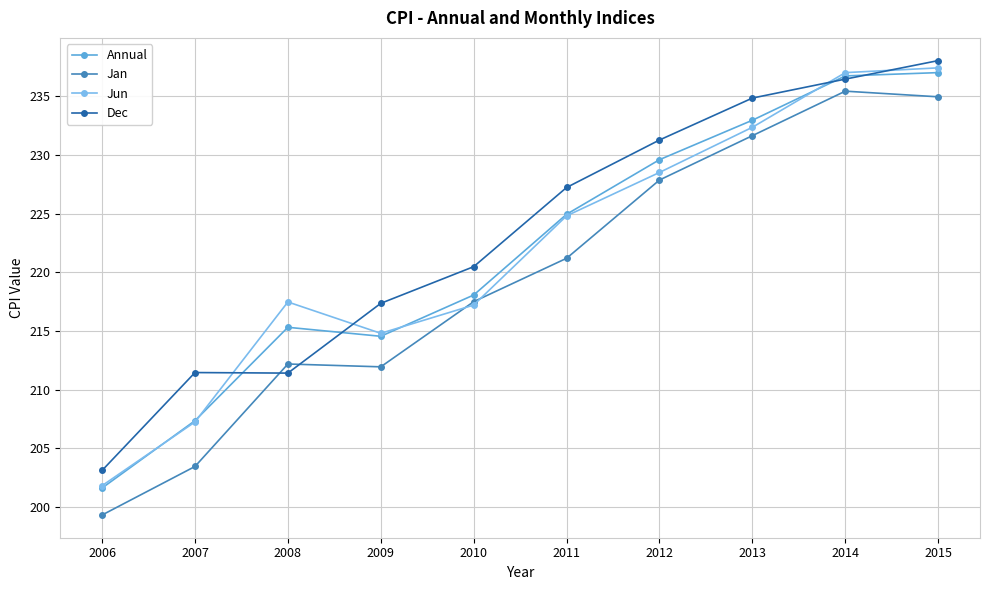

What is the smallest value displayed?

199.3